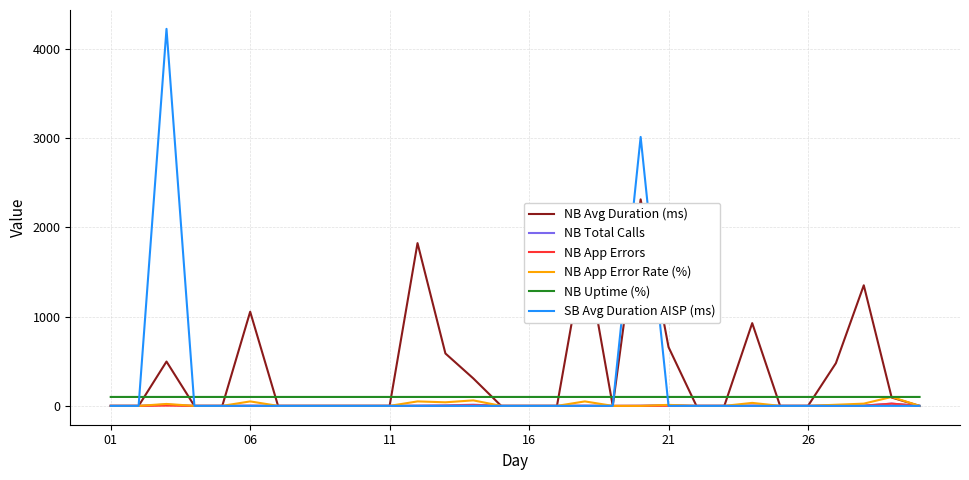

What is the maximum value for NB Avg Duration (ms)?

2314.0